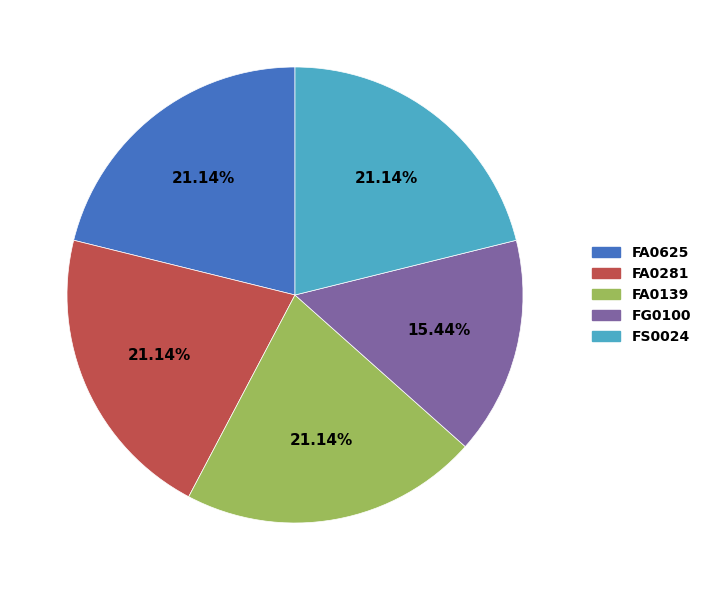

What is the ratio of the value at FG0100 to the value at FA0625?

0.7